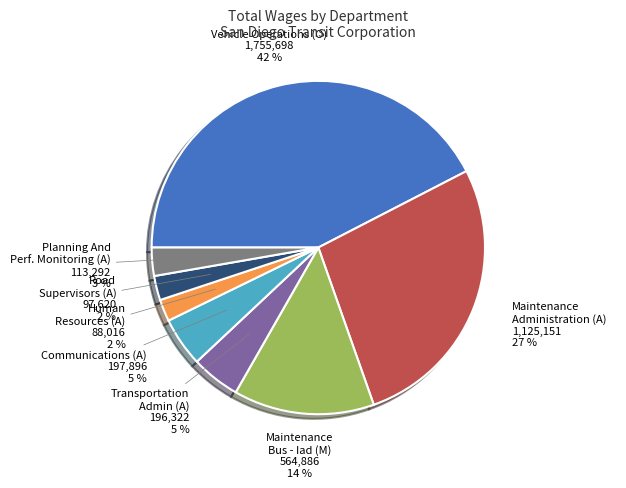

Does Communications (A) account for over 50% of the chart?

No